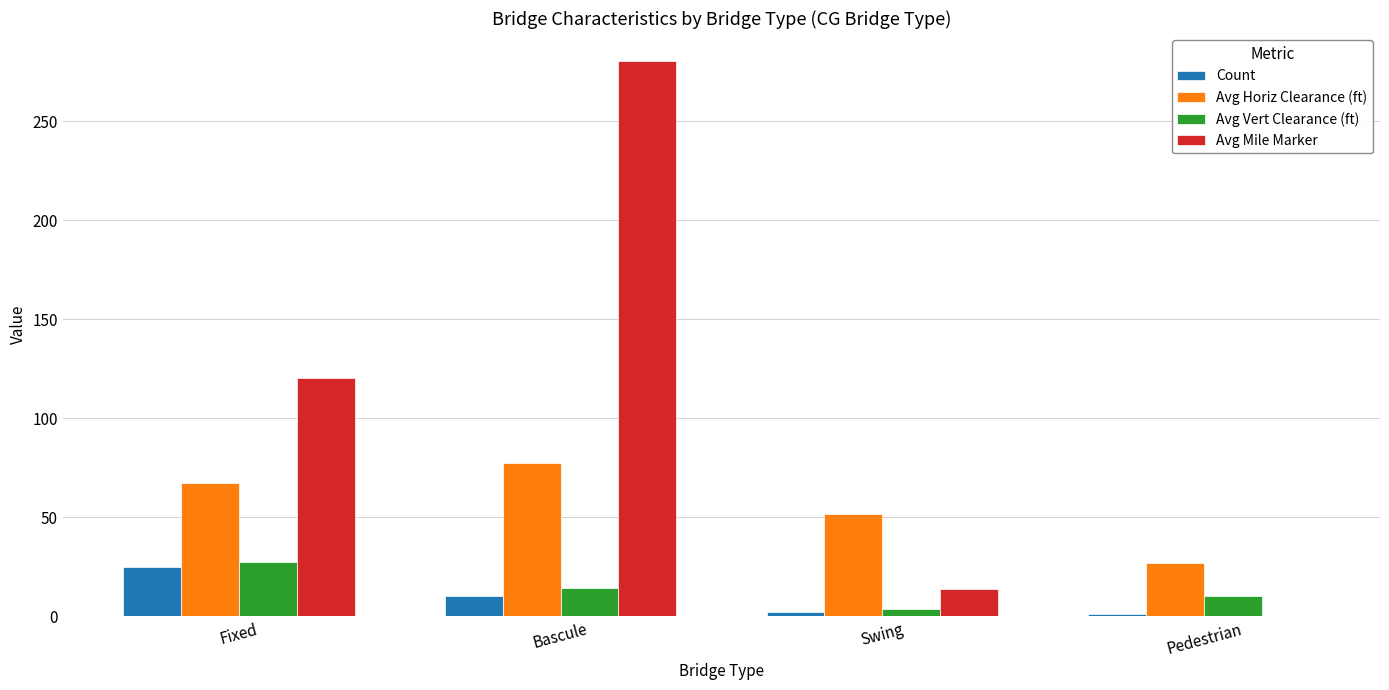

What is the total value across all series at Bascule?

382.3